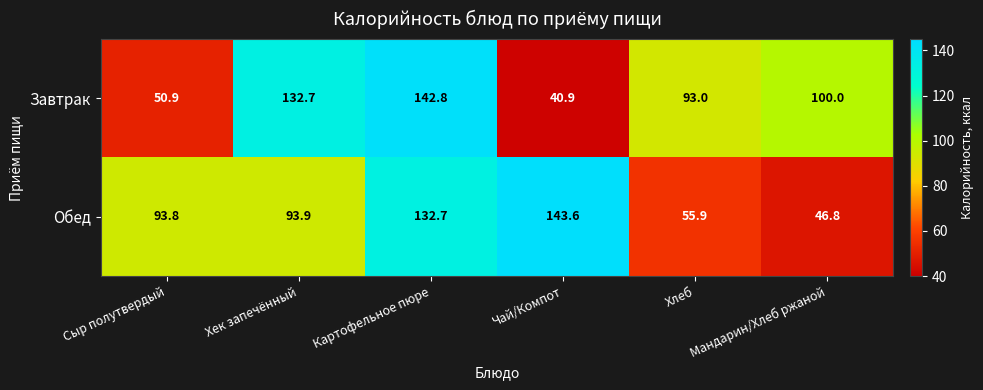

Which series has the largest total across all categories?

Обед